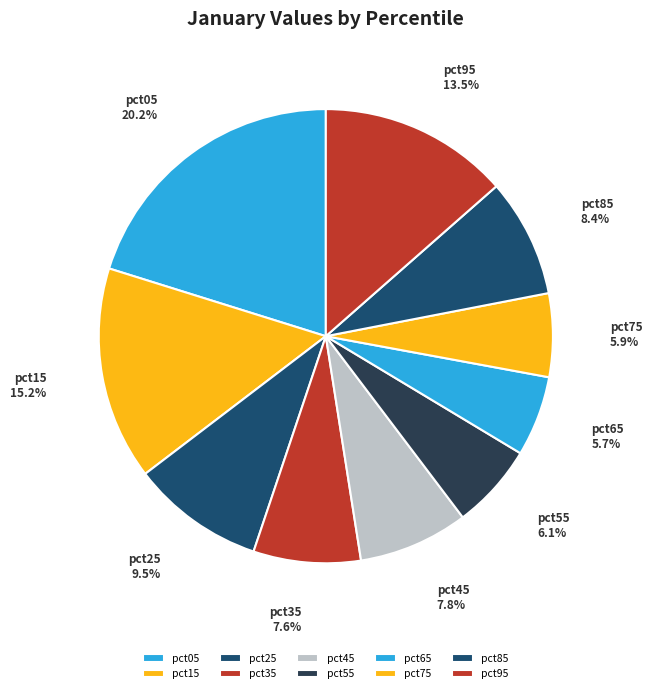

What is the total percentage of pct45 and pct05?

28.0%